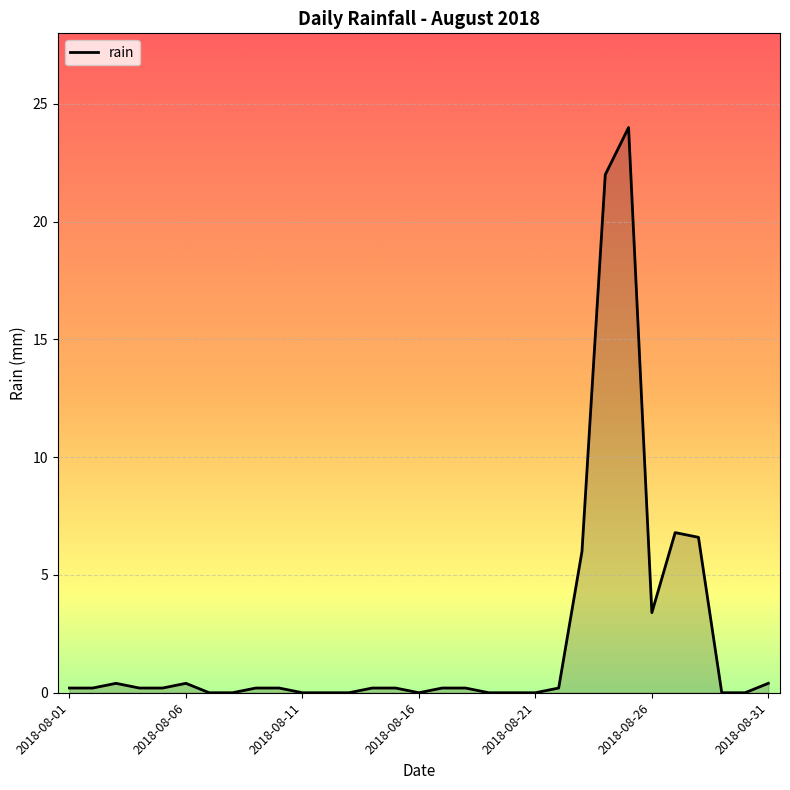

What is the difference between the maximum and minimum values?

24.0